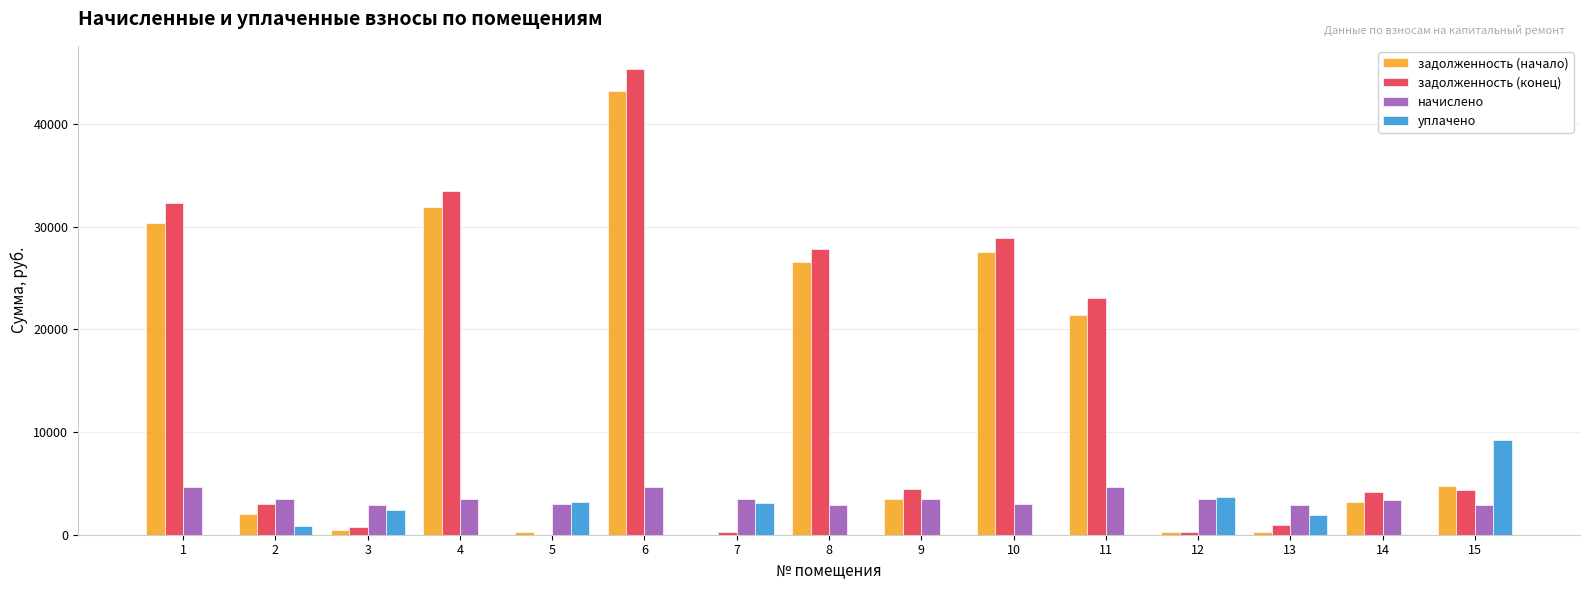

At which category is the sum across all series the highest?

6